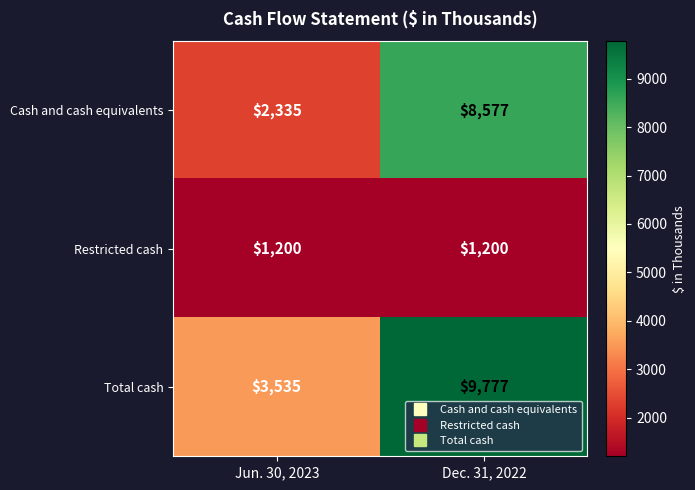

What is the total value across all series at Jun. 30, 2023?

7070